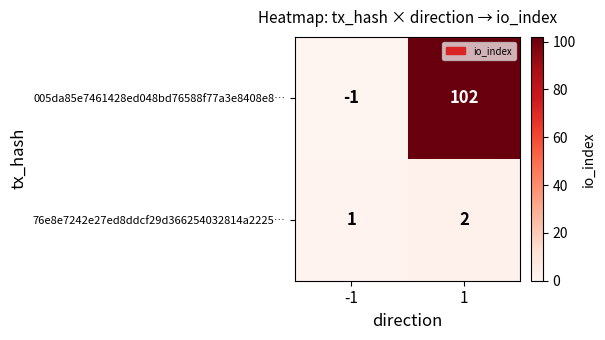

At how many categories does at least one series exceed 24?

1